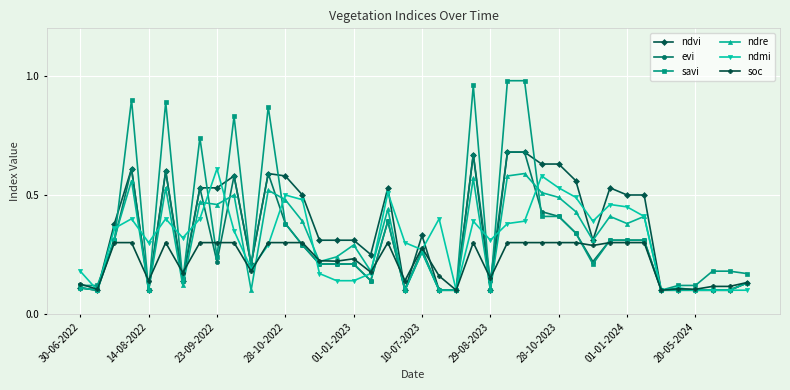

How many evi values are between 0 and 1?

40